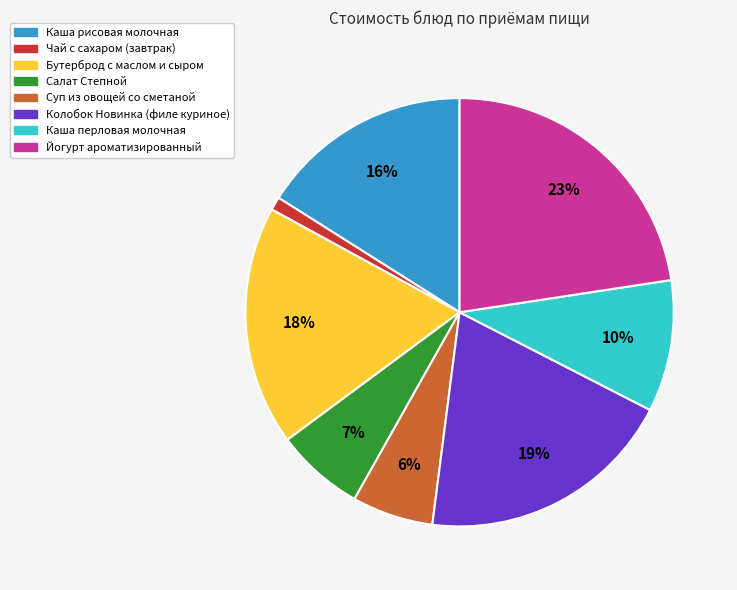

Rank the categories by value from highest to lowest.

Йогурт ароматизированный, Колобок Новинка (филе куриное), Бутерброд с маслом и сыром, Каша рисовая молочная, Каша перловая молочная, Салат Степной, Суп из овощей со сметаной, Чай с сахаром (завтрак)